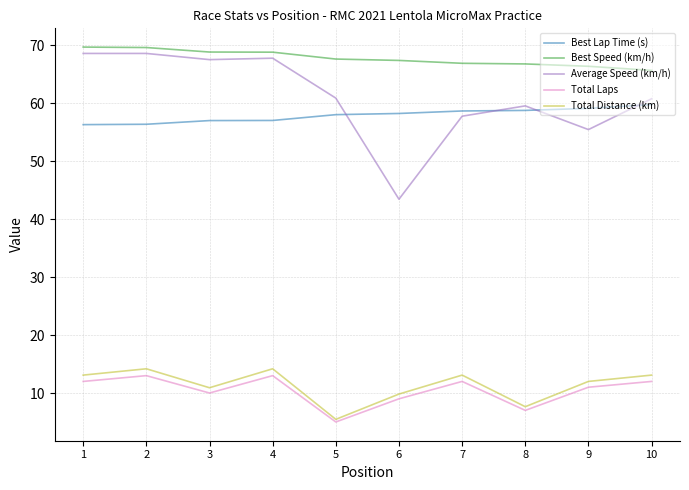

Which series has the largest range (max minus min)?

Average Speed (km/h)